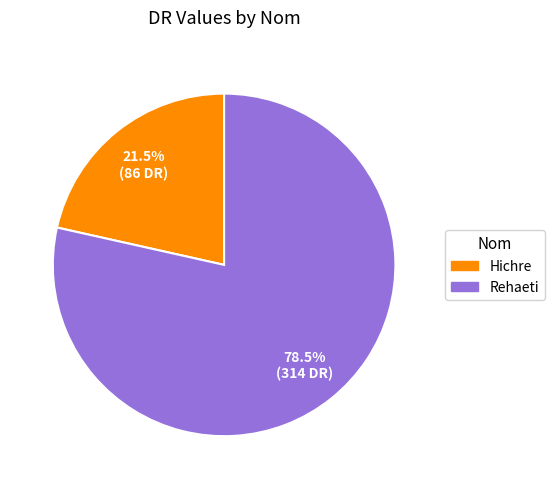

The Rehaeti slice represents 89% of the pie. True or false?

False